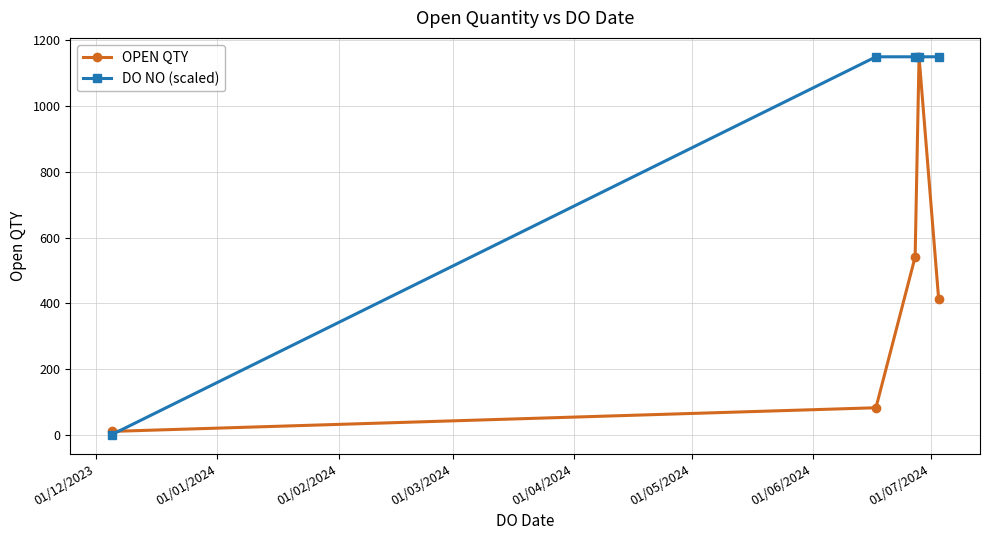

True or false: OPEN QTY has more than 2 points higher than both neighbors.

False